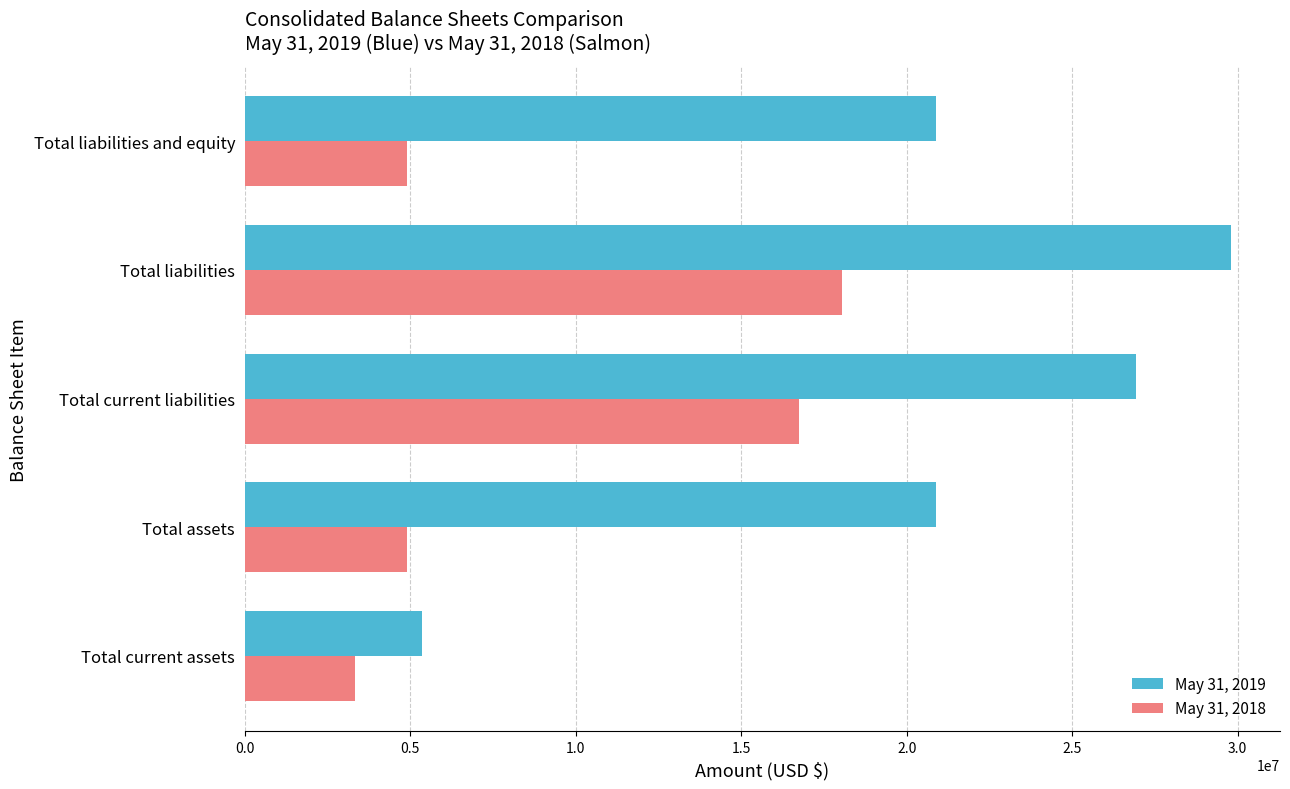

Rank the series by their maximum value, from highest to lowest.

May 31, 2019, May 31, 2018